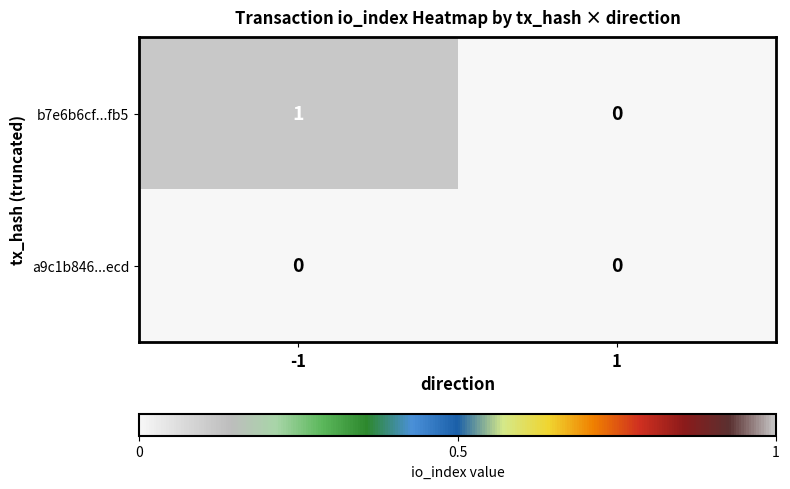

Reading left to right, extract all data points from this chart.

b7e6b6cf...fb5: -1=1	1=0
a9c1b846...ecd: -1=0	1=0